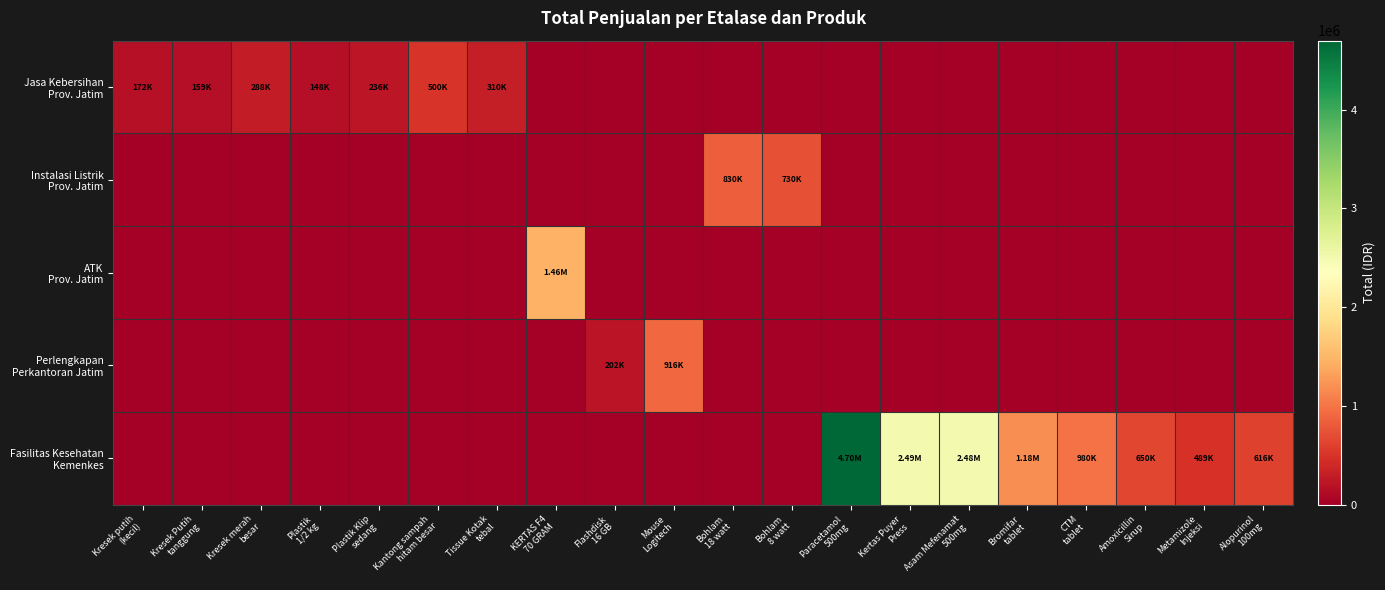

Which series has the largest total across all categories?

Fasilitas Kesehatan Kemenkes